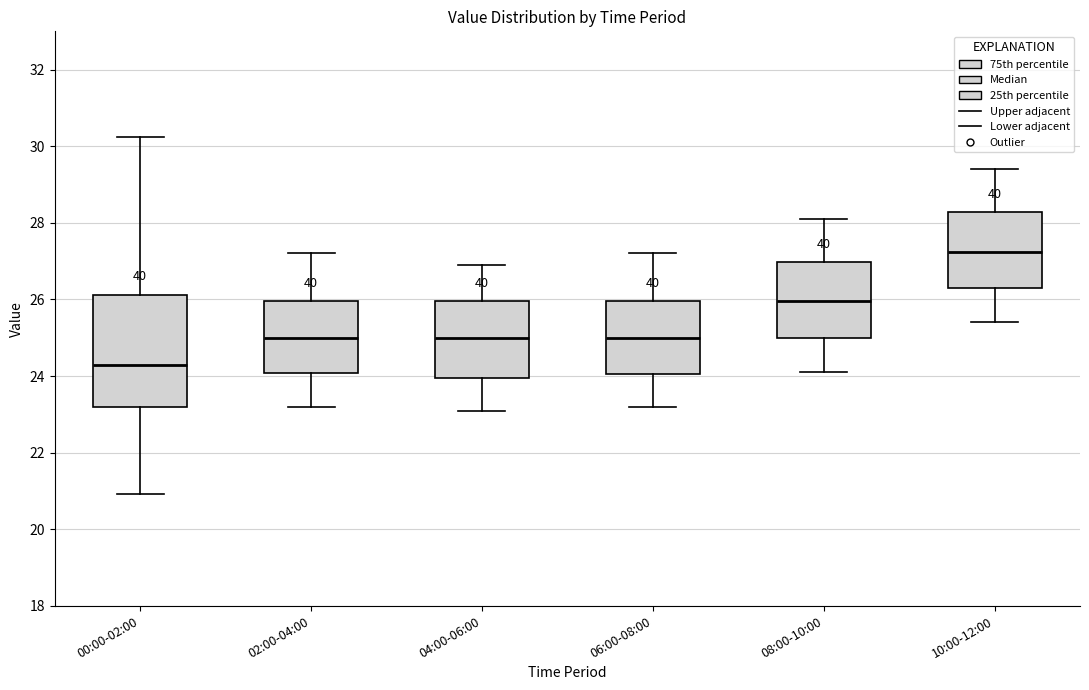

Which box's median line is the highest?

10:00-12:00